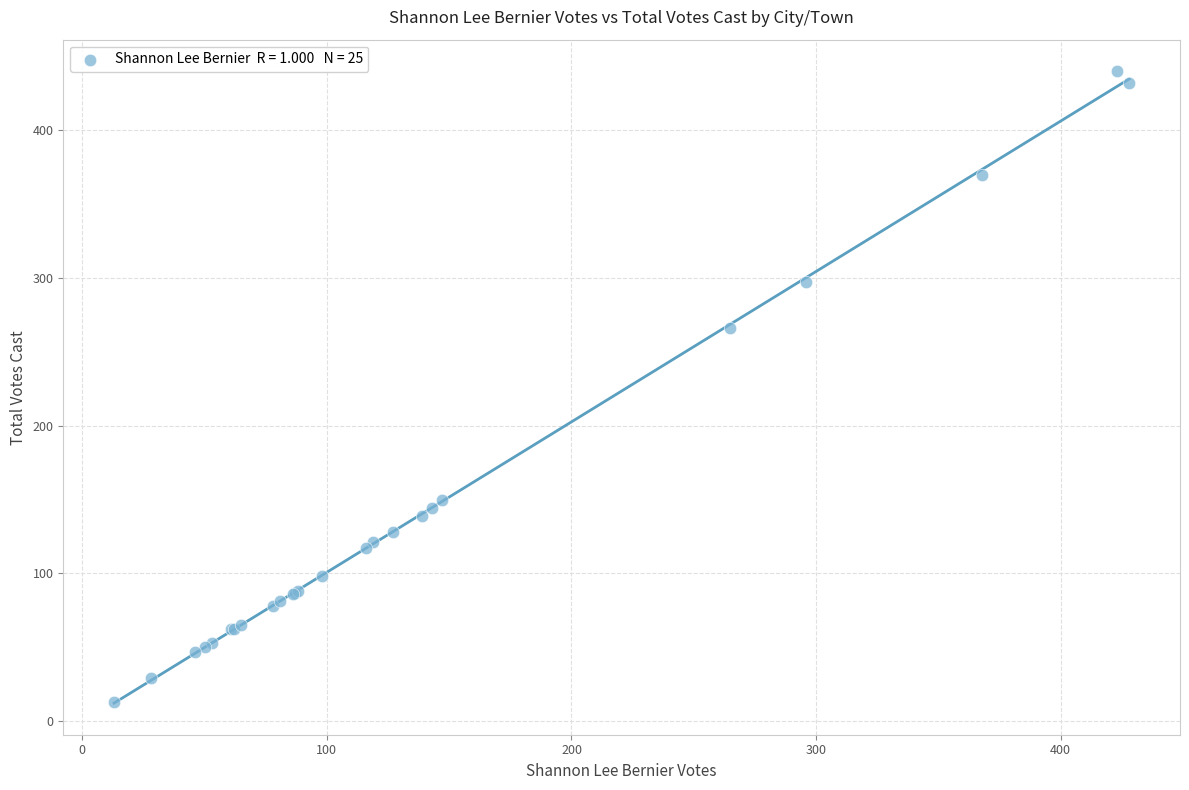

What Y value in the scatter plot is closest to 226?

266